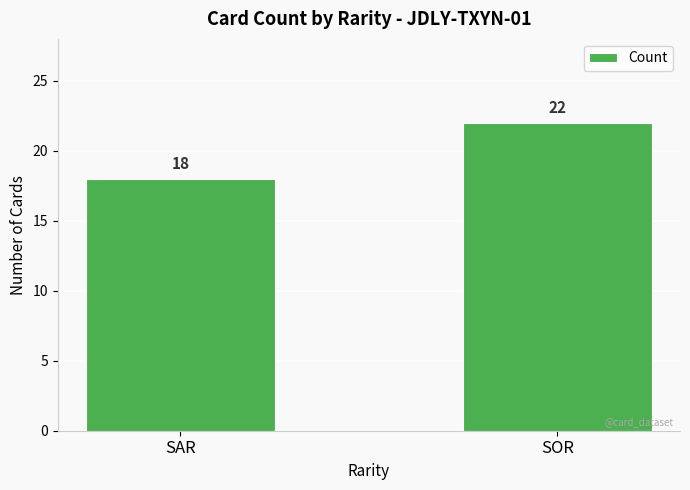

Reading right to left, what are all the values shown in this chart?

22	18